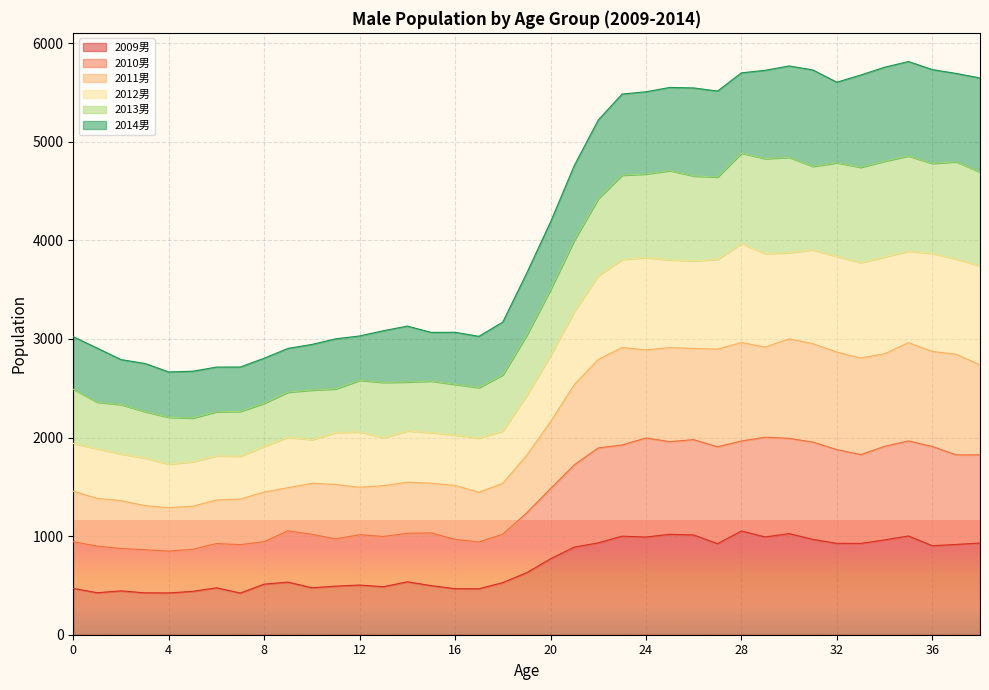

What is the highest value of the 2009男 series?

1052